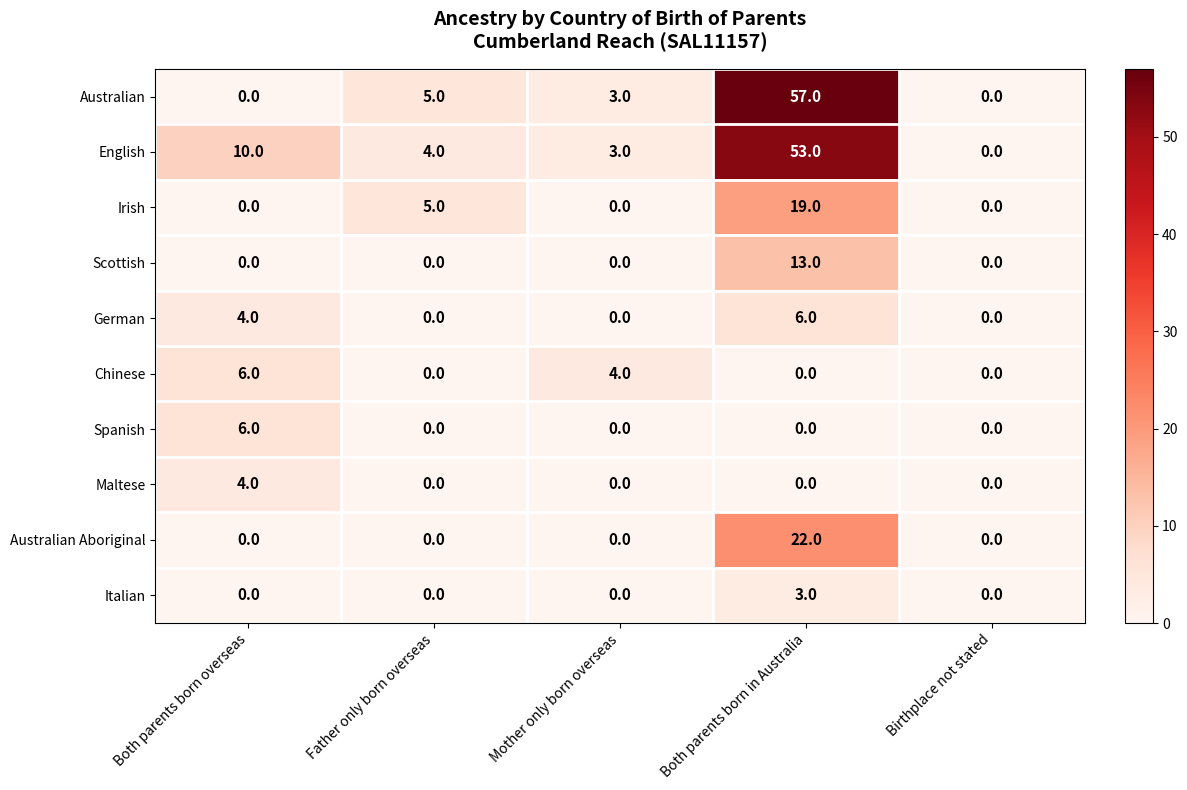

Is it true that Australian Aboriginal equals 0 at Birthplace not stated?

True